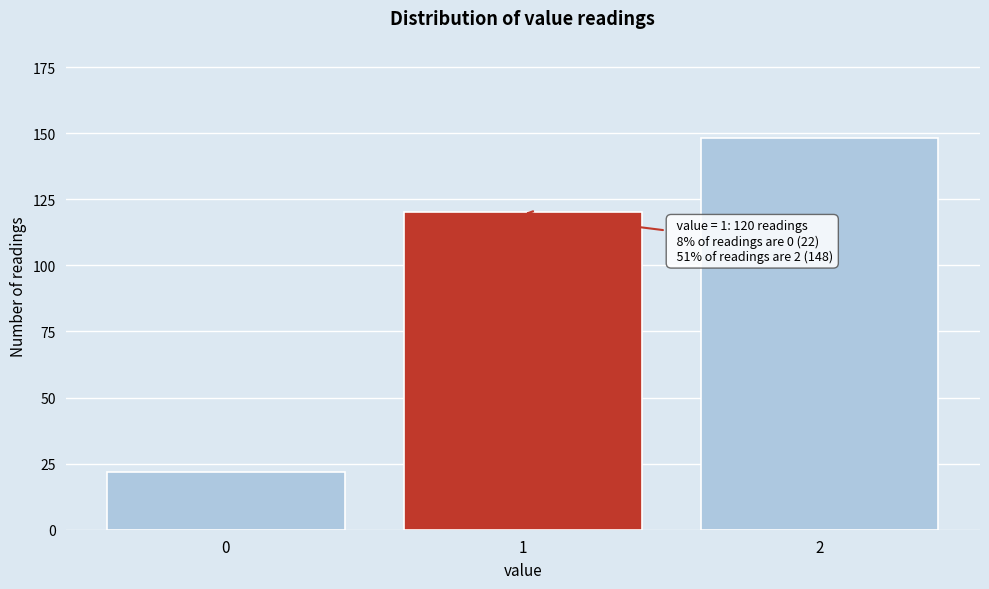

Reading left to right, transcribe all the data shown in this chart.

0=22	1=120	2=148